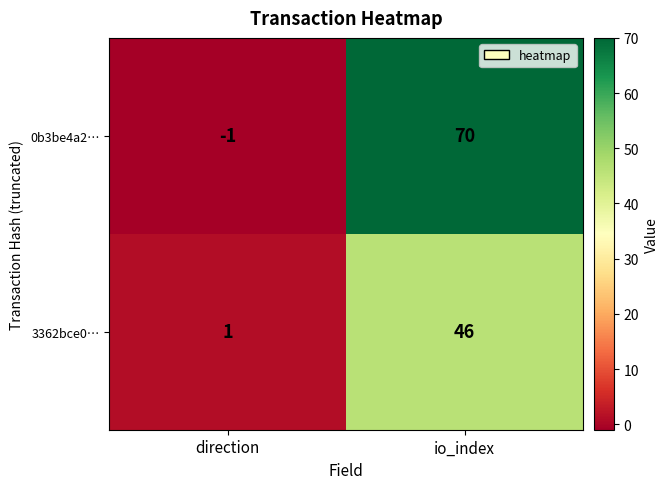

Between direction and io_index, which series saw the biggest shift?

0b3be4a2…